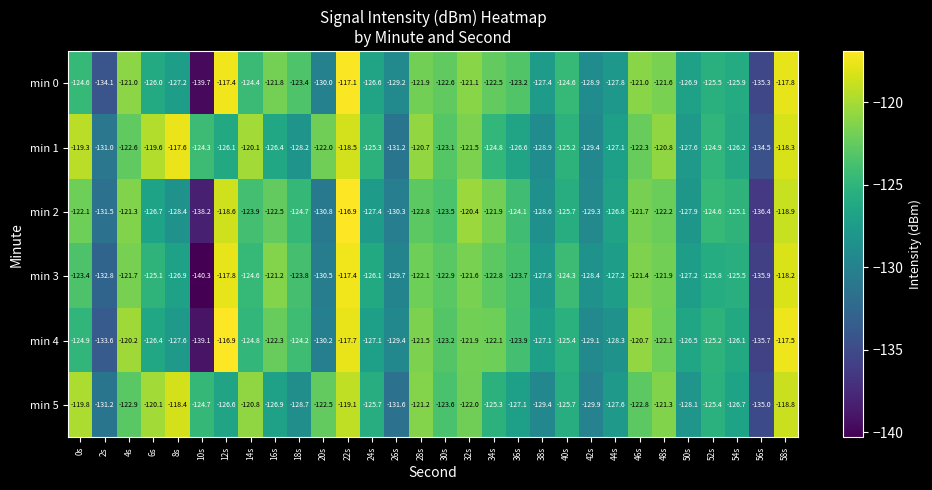

What is the sum of the min 5 values at 2s and 28s?

-252.4